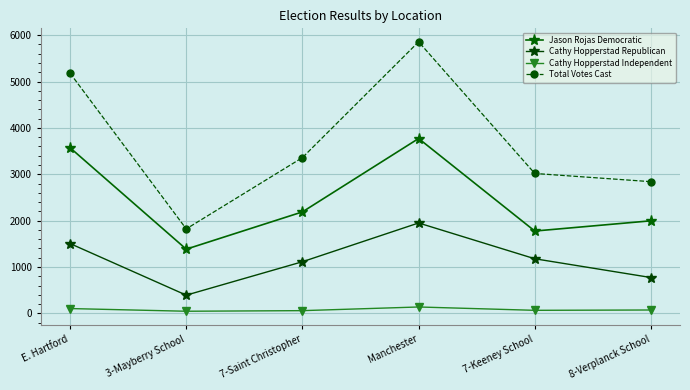

What value does the Total Votes Cast series have at 8-Verplanck School, to the nearest 50?

2850